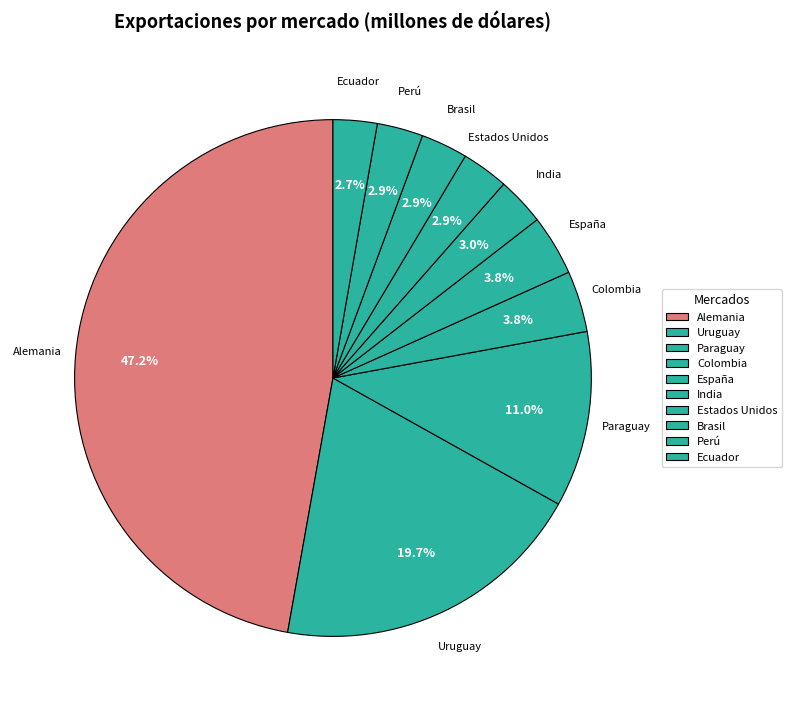

Approximately how many times larger is the value at España compared to Estados Unidos?

1.3